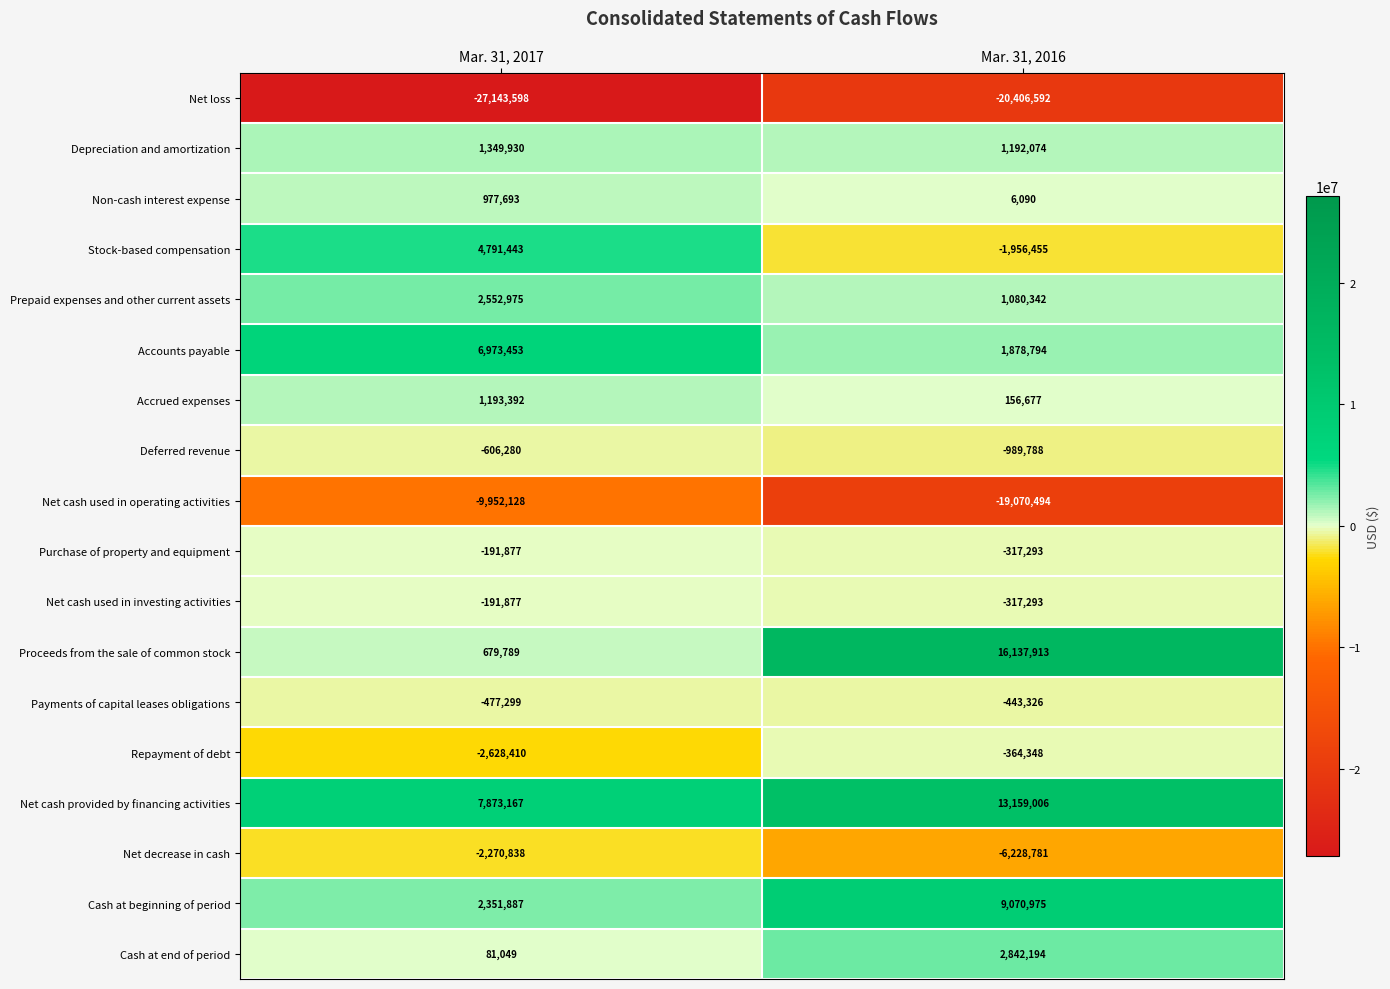

What is the sum of the Cash at beginning of period values at Mar. 31, 2017 and Mar. 31, 2016?

11422862